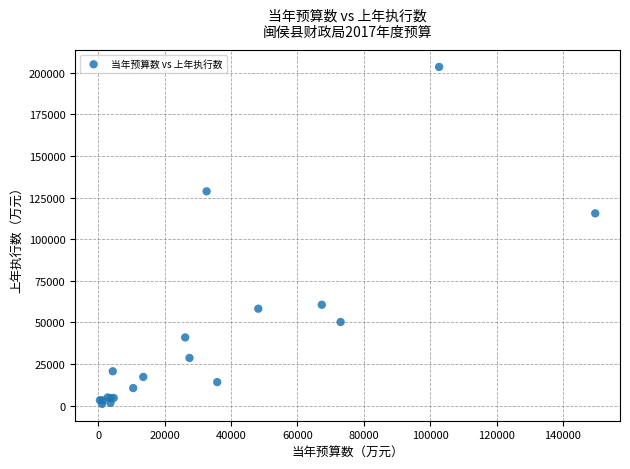

What Y value in the scatter plot is closest to 102256?

115478